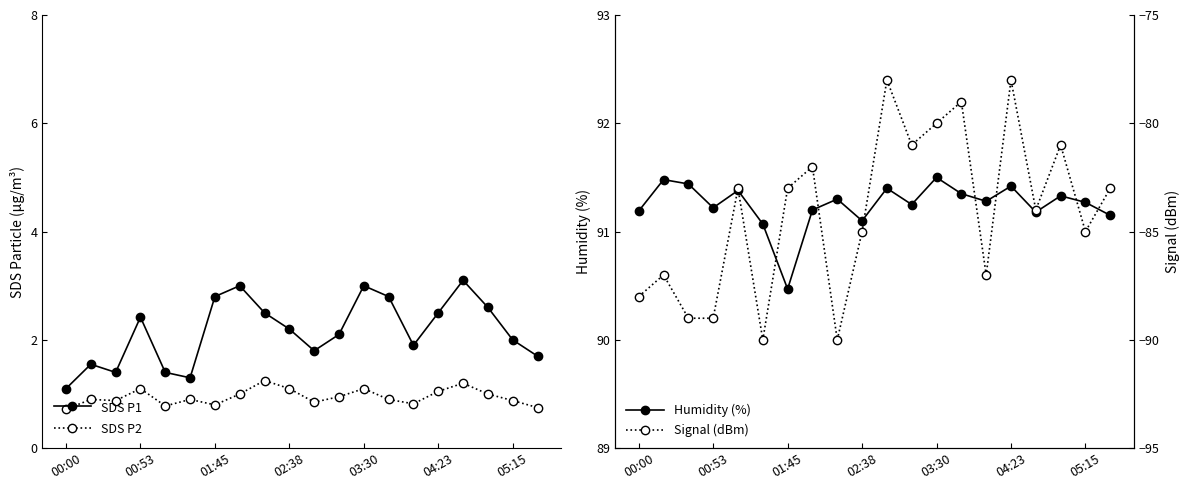

In Humidity (%), how many points are higher than both neighbors (excluding endpoints)?

7